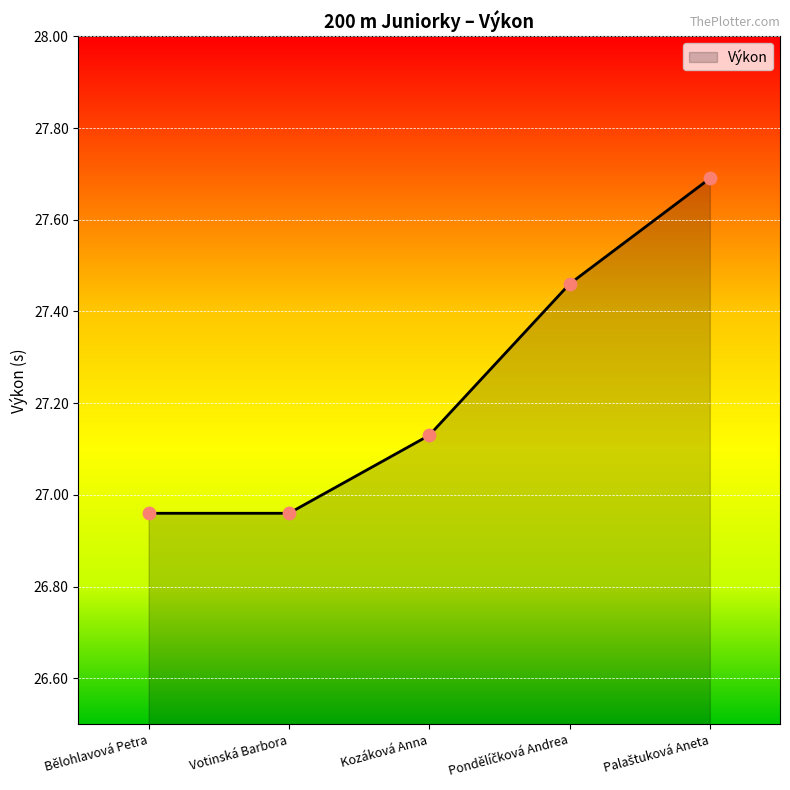

Approximately how many times larger is the value at Kozáková Anna compared to Votinská Barbora?

1.0